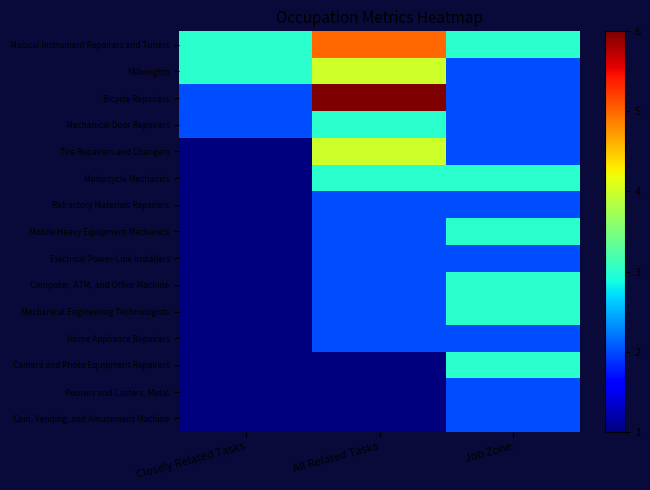

Which category has the lowest value across all series?

Closely Related Tasks